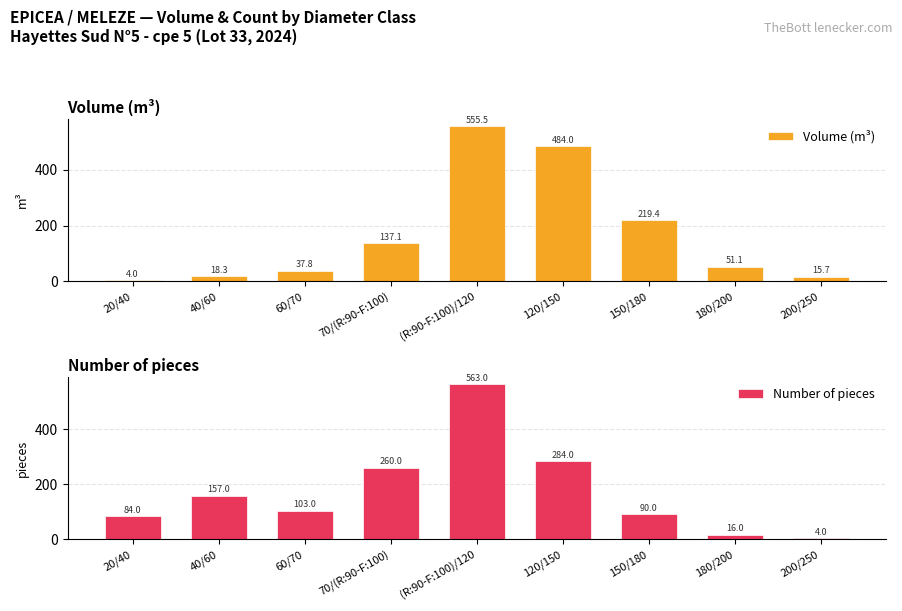

Where does the Number of pieces series first go above 103?

40/60